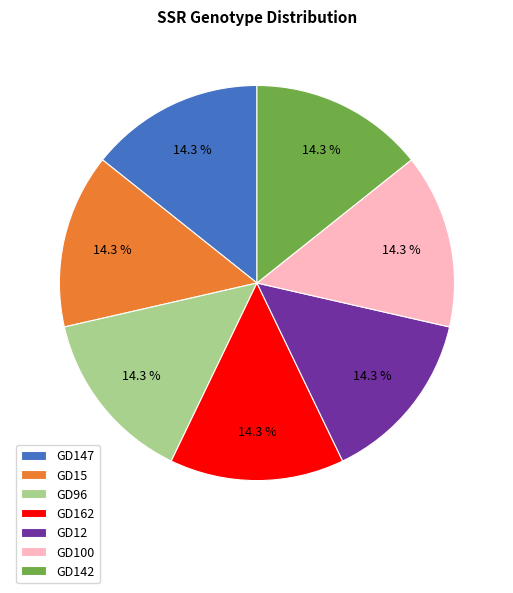

Count the number of slices in the pie.

7